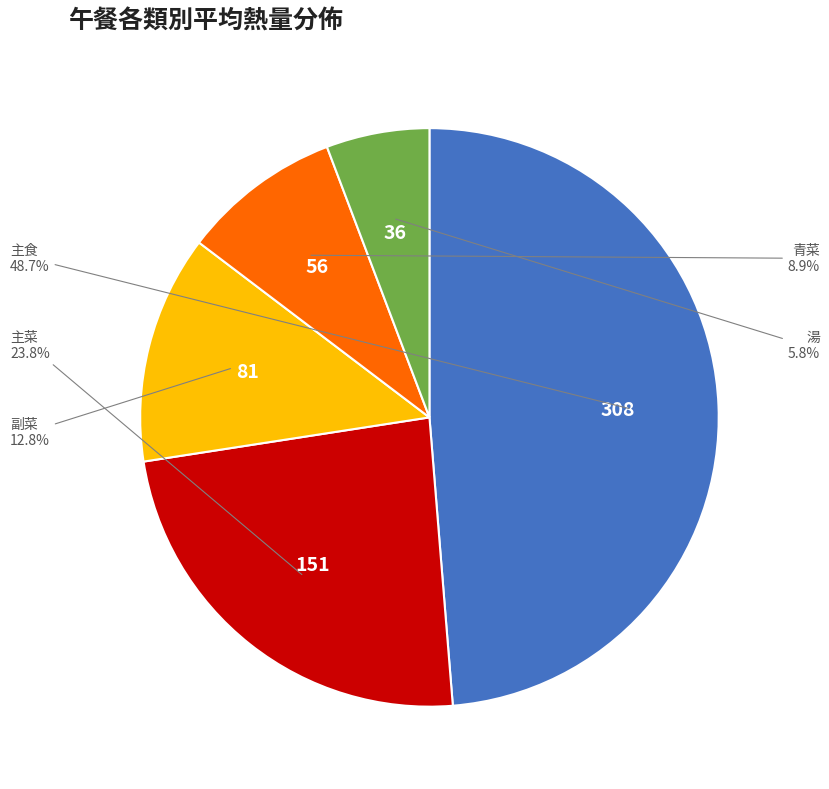

How many slices are in this pie chart?

5